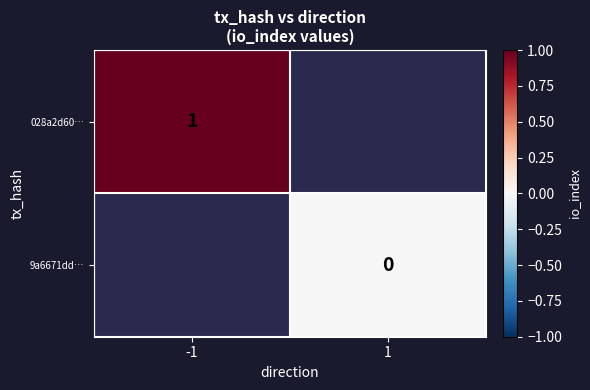

At 1, list the series in order from smallest to largest.

028a2d60…, 9a6671dd…